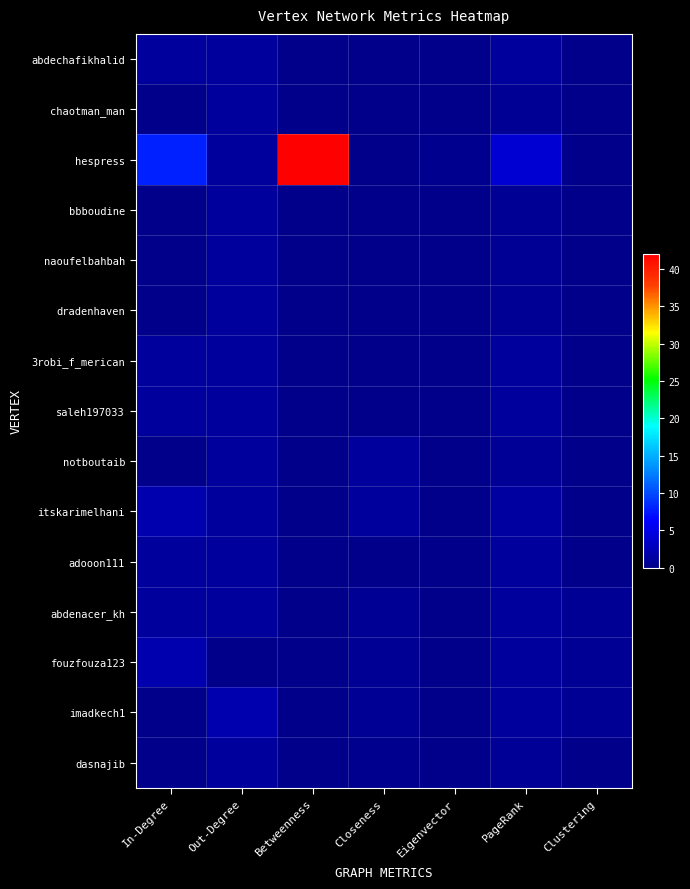

Rank the series at In-Degree from highest to lowest value.

hespress, itskarimelhani, fouzfouza123, abdechafikhalid, 3robi_f_merican, saleh197033, adooon111, abdenacer_kh, chaotman_man, bbboudine, naoufelbahbah, dradenhaven, notboutaib, imadkech1, dasnajib